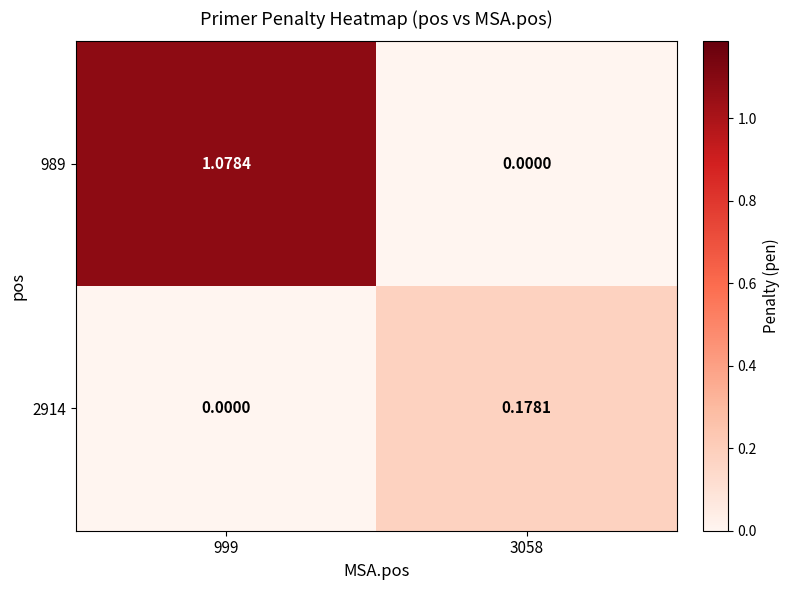

List the series in order of their peak value, lowest first.

2914, 989